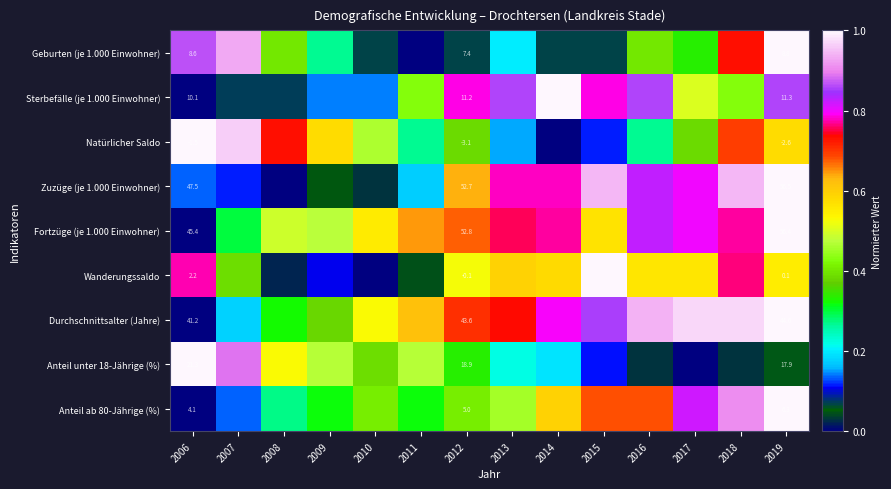

What is the highest value of the Anteil ab 80-Jährige (%) series?

1.0